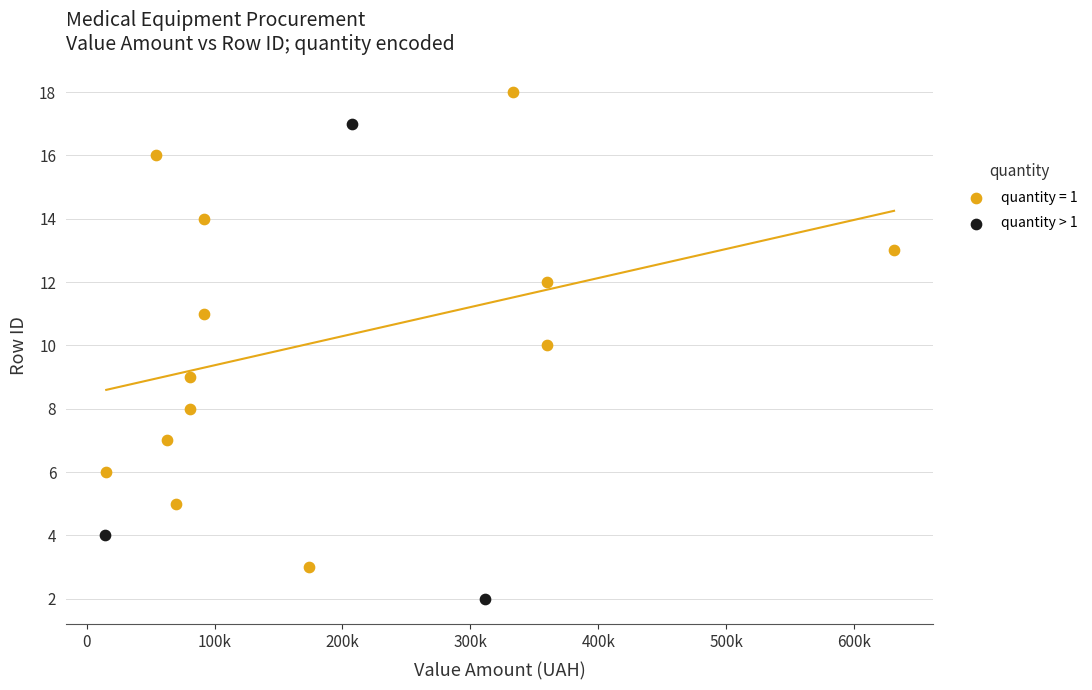

Which series reaches the minimum Y coordinate?

quantity > 1